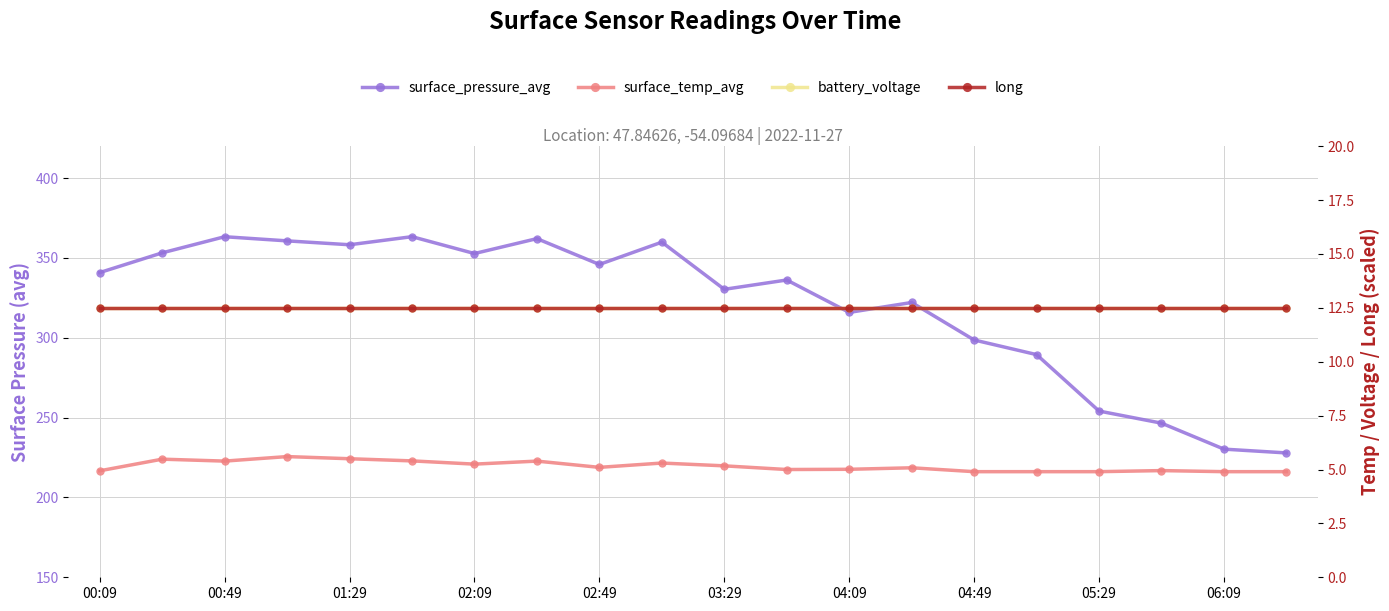

What is the total value across all series at 04:49?

328.5